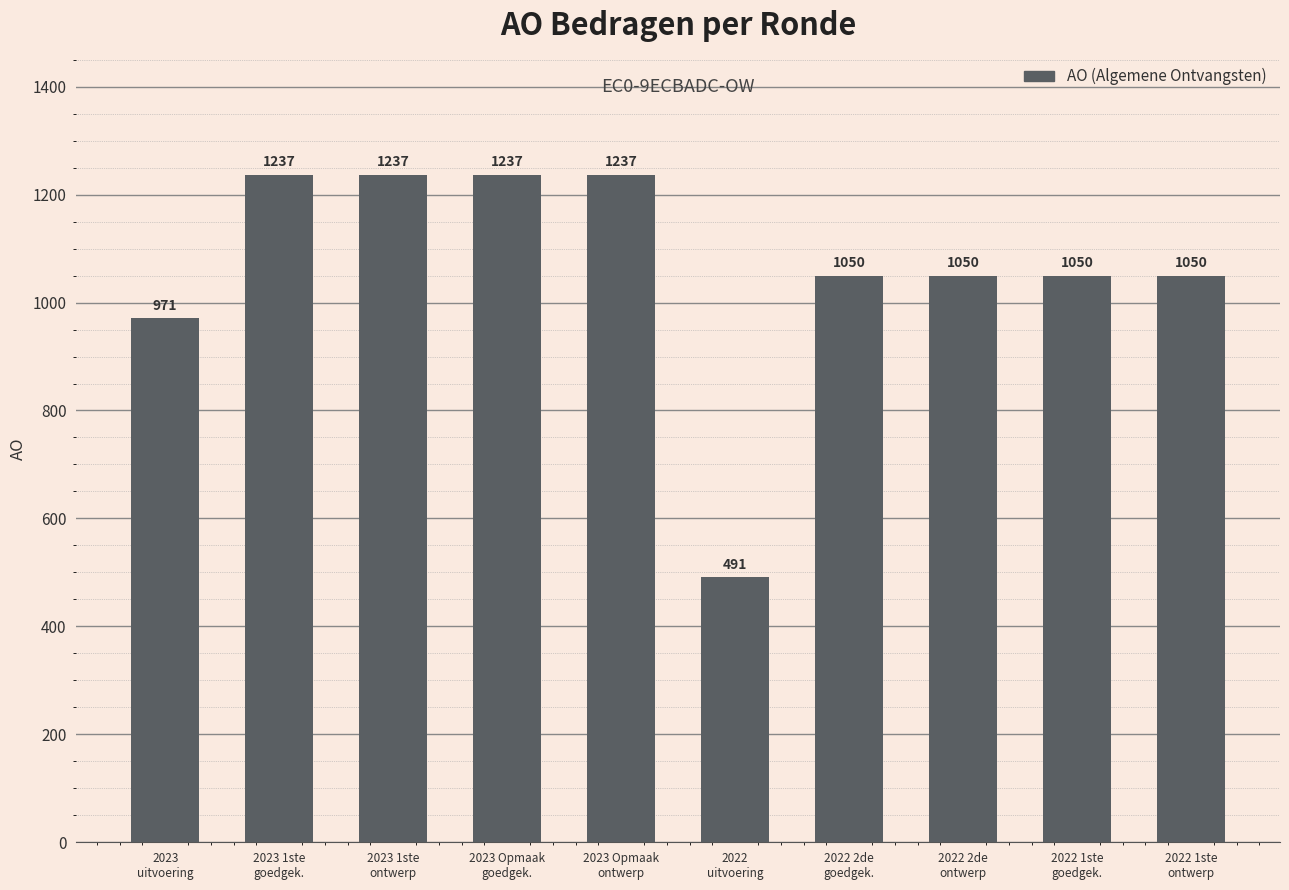

What position from the left is 2022 1ste
goedgek.?

9